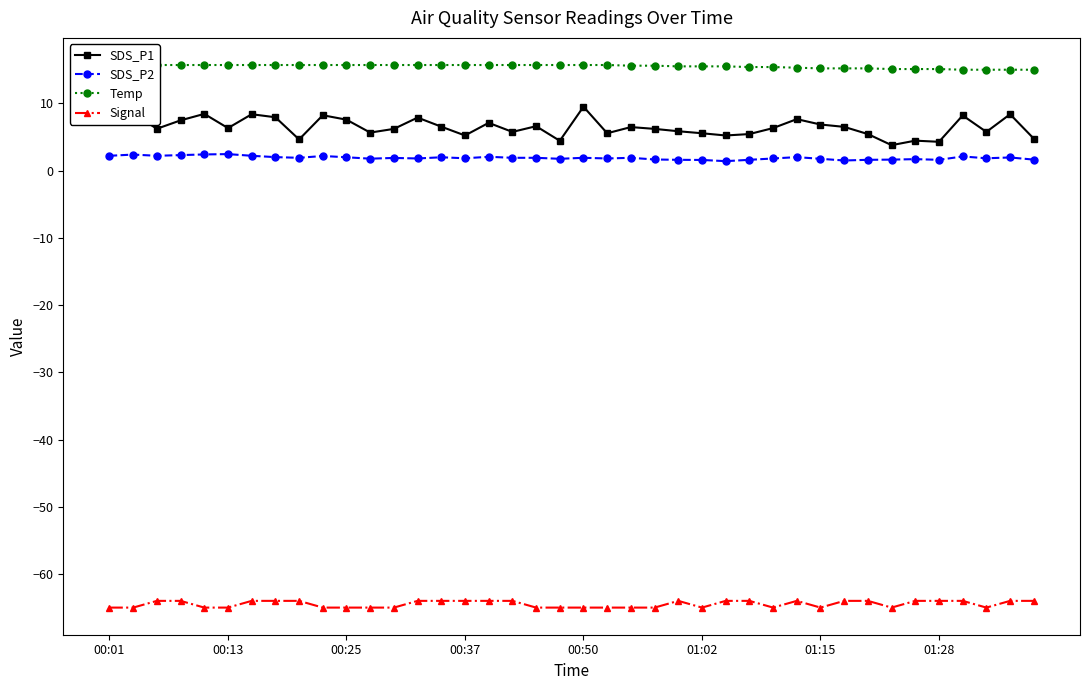

The value of Signal at 00:13 is -25.0. True or false?

False